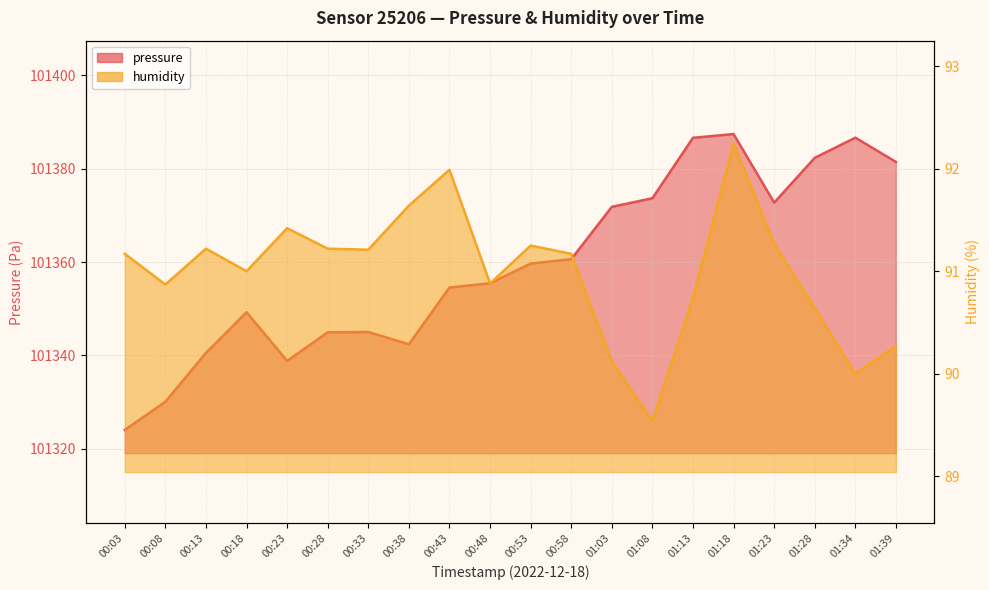

Reading left to right, list all the values displayed in this chart.

pressure: 00:03=101324.1	00:08=101330.1	00:13=101340.6	00:18=101349.3	00:23=101338.8	00:28=101345.0	00:33=101345.0	00:38=101342.4	00:43=101354.6	00:48=101355.5	00:53=101359.7	00:58=101360.6	01:03=101371.8	01:08=101373.7	01:13=101386.6	01:18=101387.4	01:23=101372.8	01:28=101382.3	01:34=101386.7	01:39=101381.5
humidity: 00:03=91.2	00:08=90.9	00:13=91.2	00:18=91.0	00:23=91.4	00:28=91.2	00:33=91.2	00:38=91.6	00:43=92.0	00:48=90.9	00:53=91.2	00:58=91.2	01:03=90.1	01:08=89.5	01:13=90.7	01:18=92.2	01:23=91.3	01:28=90.6	01:34=90.0	01:39=90.3